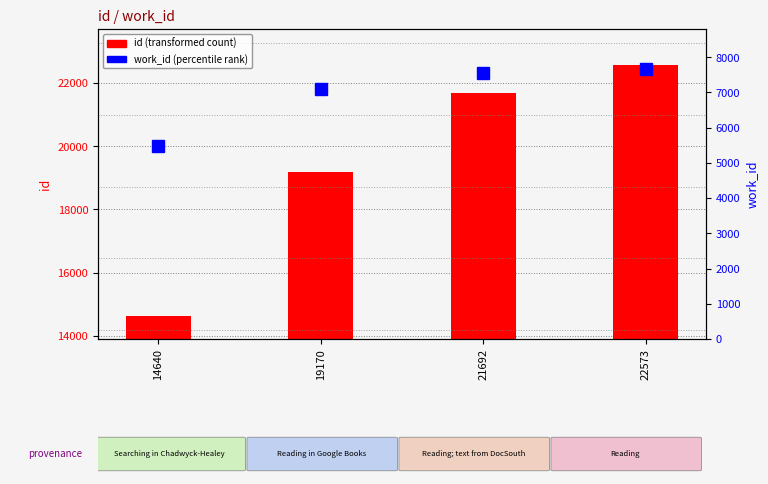

At which label does work_id reach its minimum?

14640